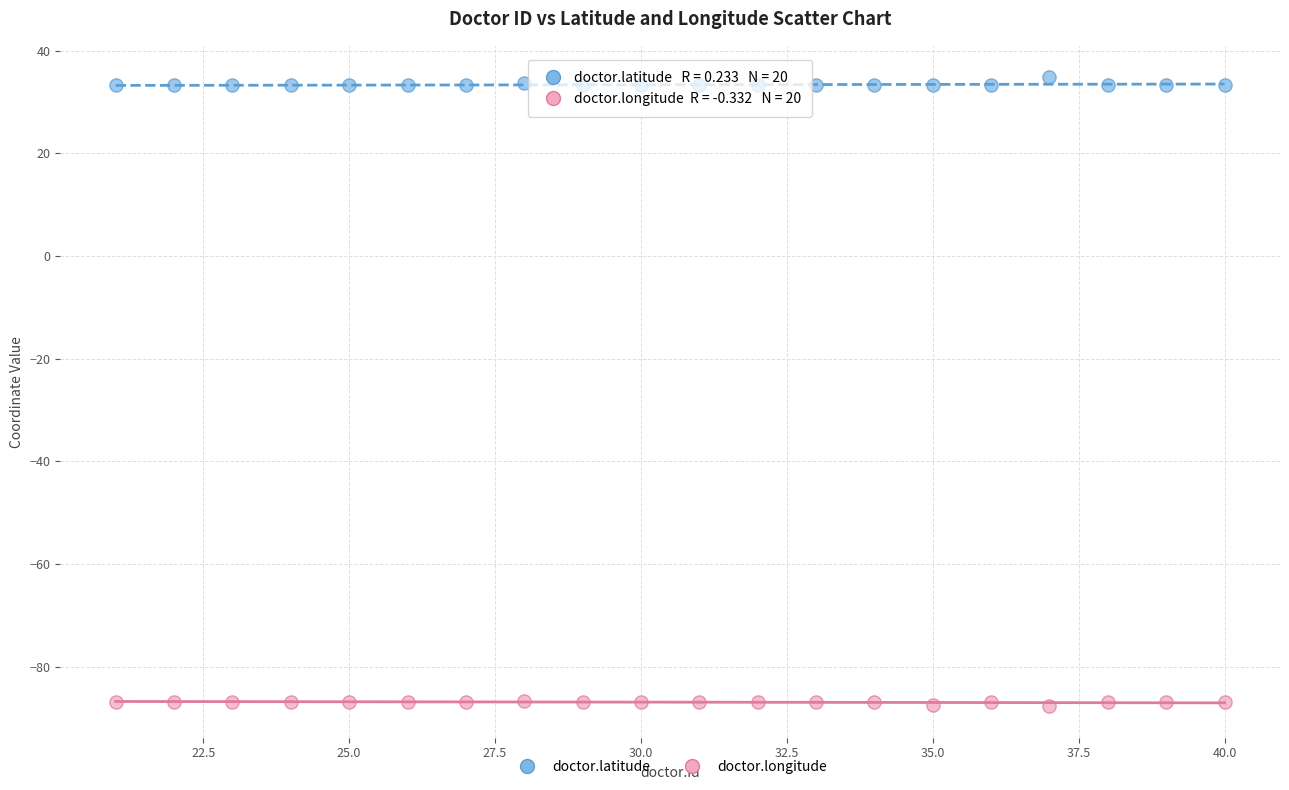

Which series reaches the minimum Y coordinate?

doctor.longitude